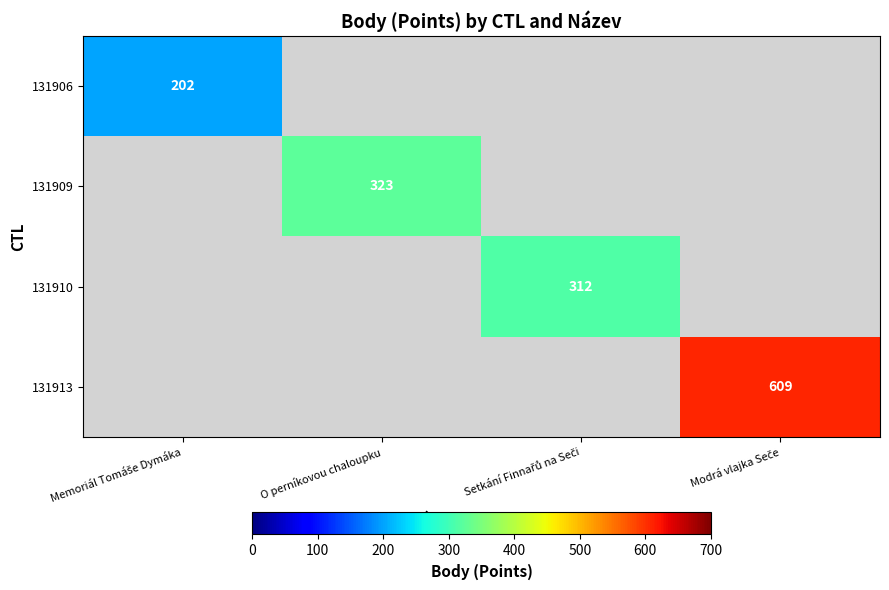

How many data points does each series have?

4